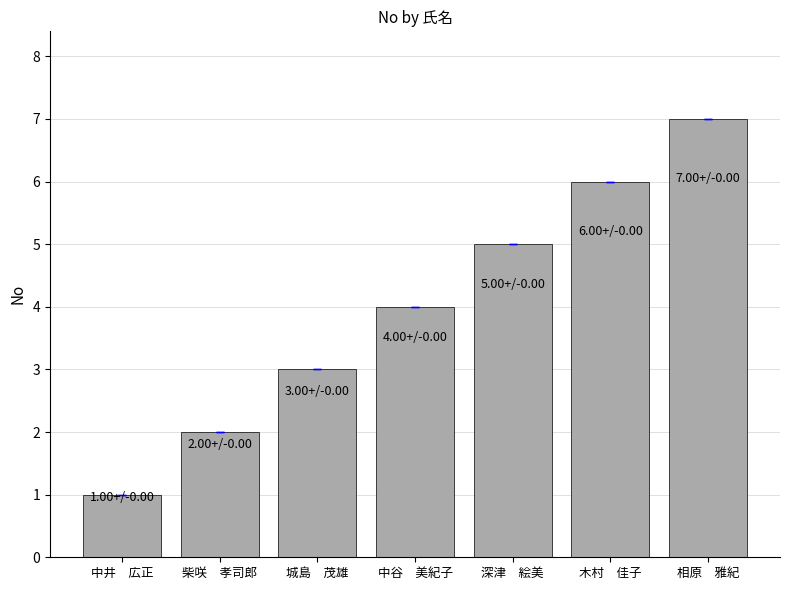

What is the sum of the values at 柴咲　孝司郎 and 相原　雅紀?

9